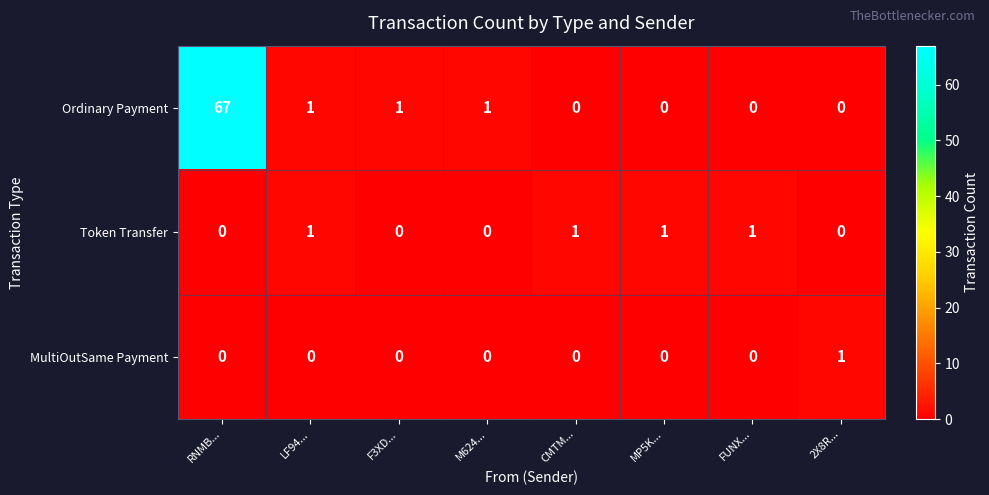

What is the average value of the Ordinary Payment series?

9